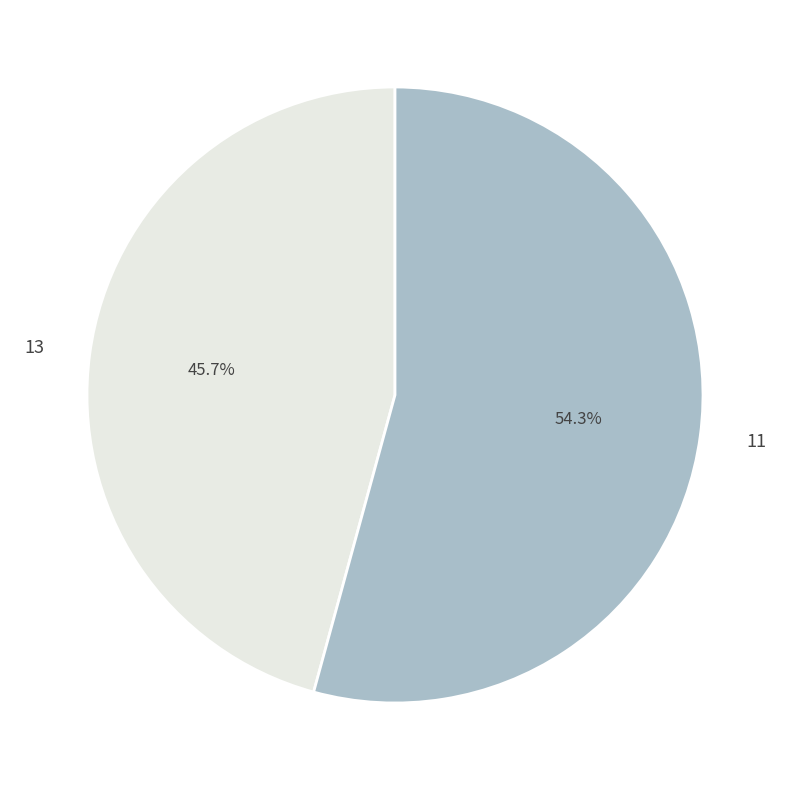

What is the largest slice in the pie chart?

11